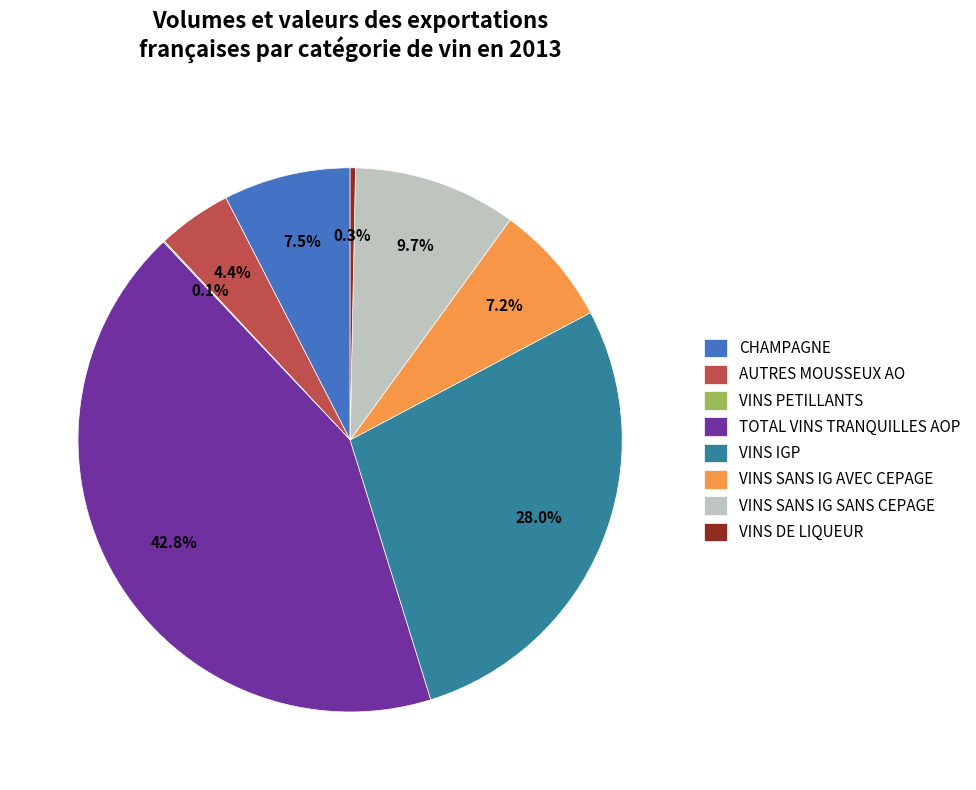

Which slice is the largest?

TOTAL VINS TRANQUILLES AOP